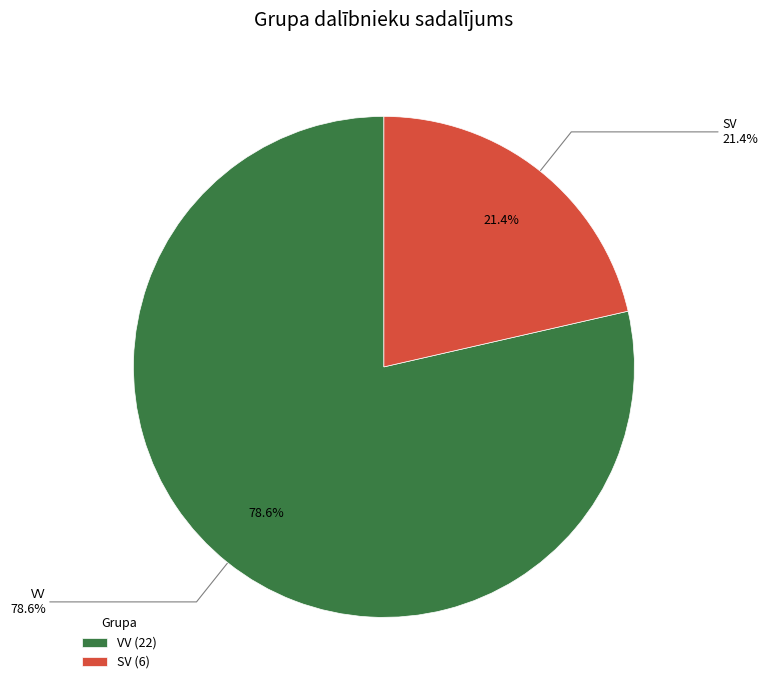

Is there any slice that represents more than half of the pie?

Yes